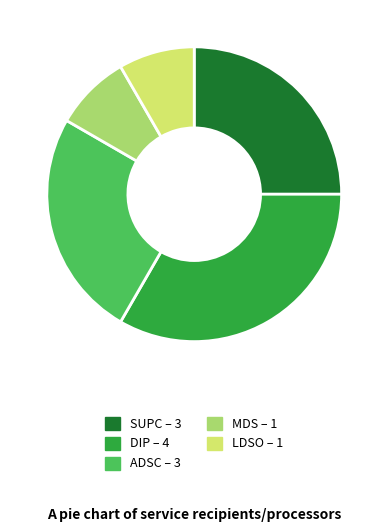

What is the largest slice in the pie chart?

DIP